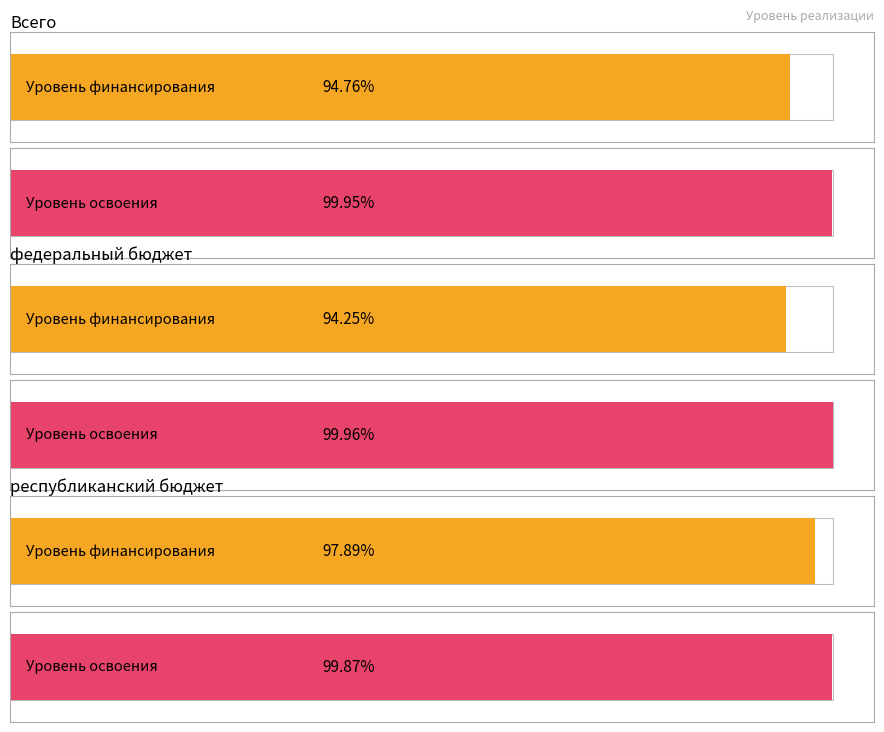

The value of Уровень финансирования at республиканский бюджет is 97.9. True or false?

True